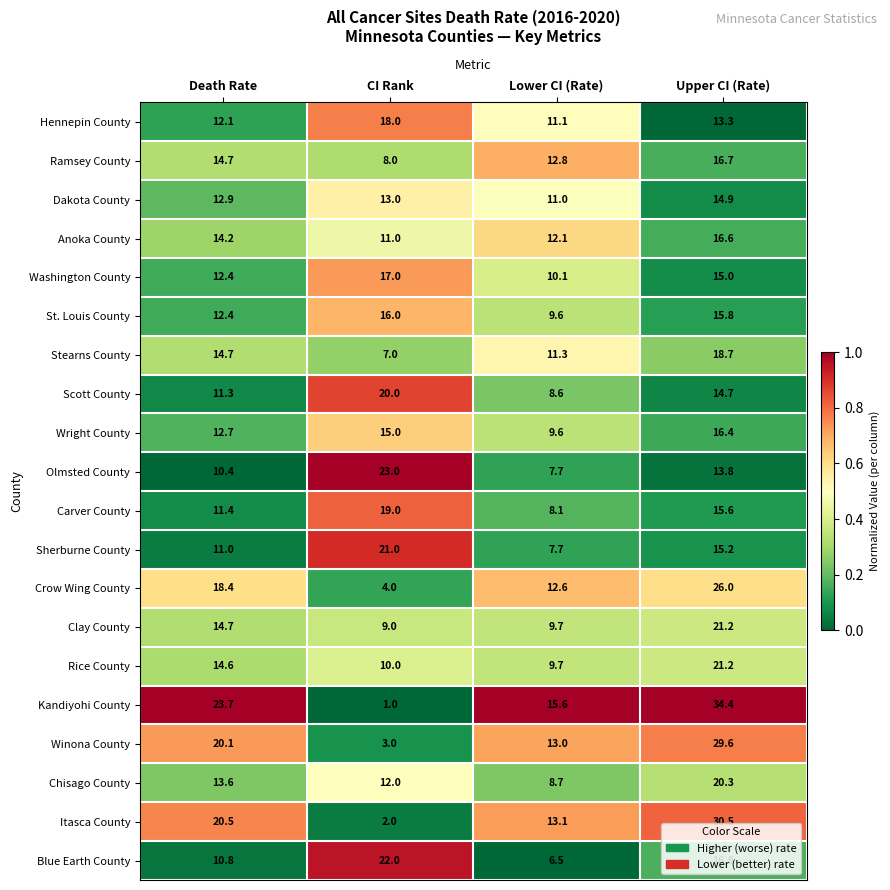

What is the average value of the Hennepin County series?

13.6